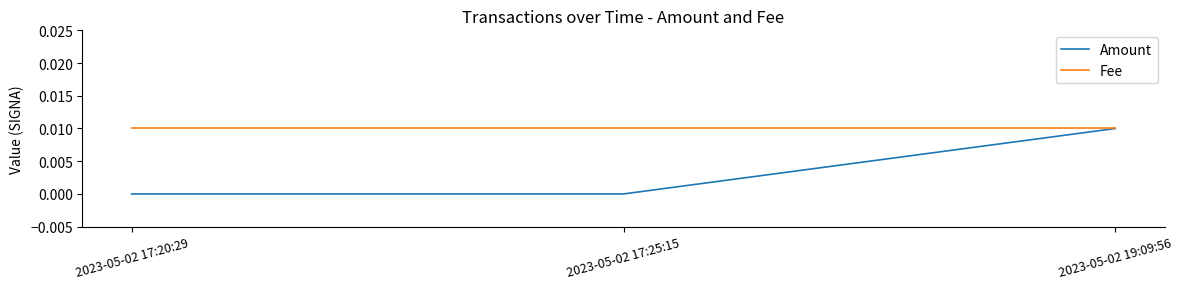

What are all the series names shown in the legend?

Amount, Fee